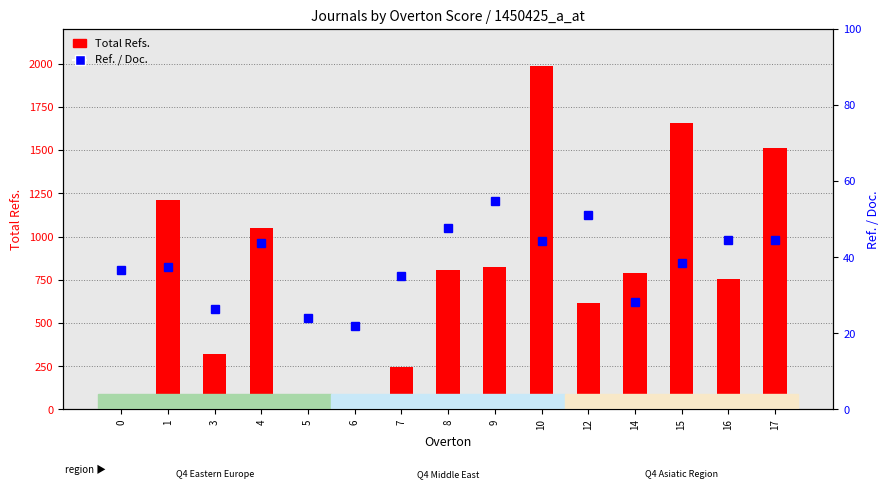

What is the sum of all Total Refs. values?

11905.0